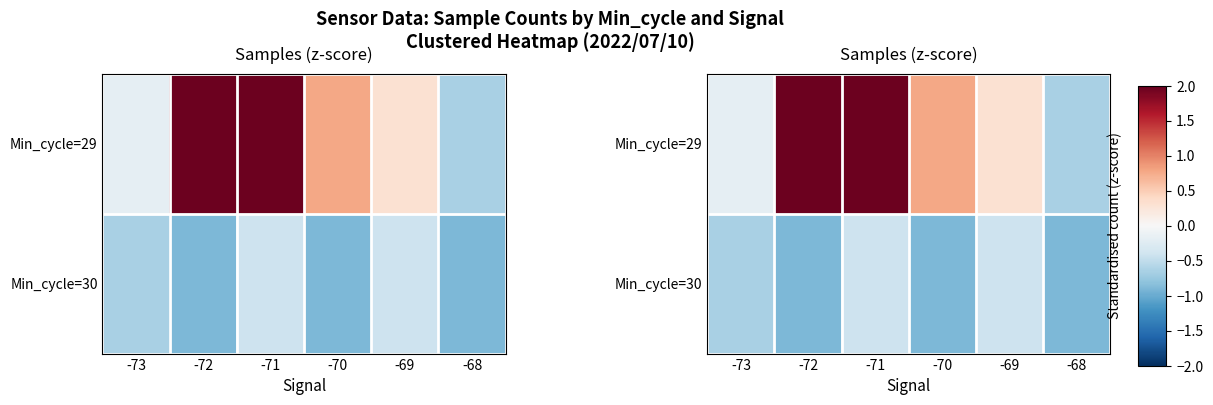

What is the spread (max minus min) of values at -70?

1.7